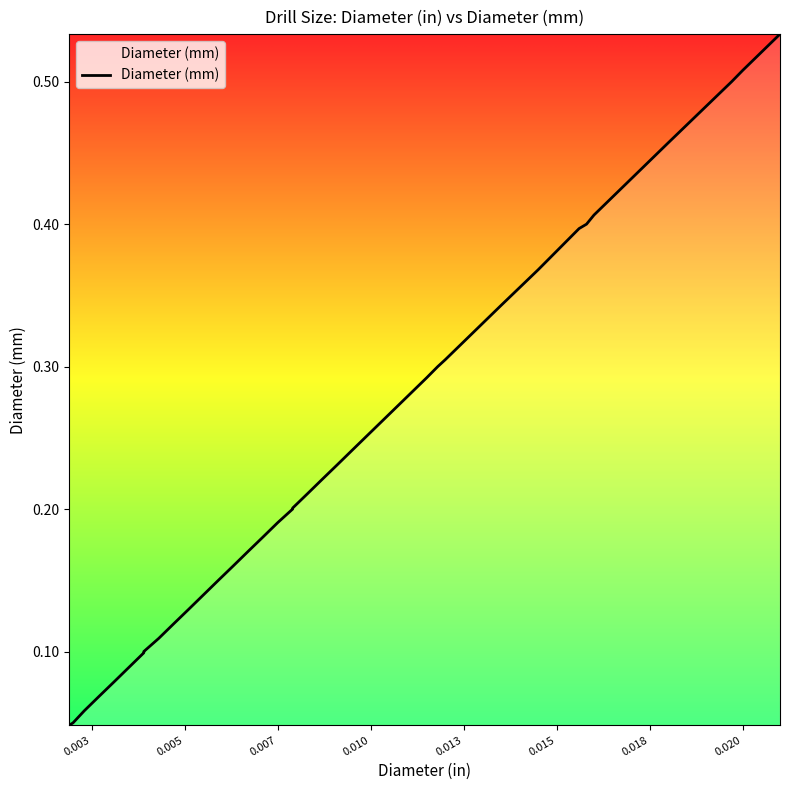

True or false: the data has more than 1 interior local peaks.

False